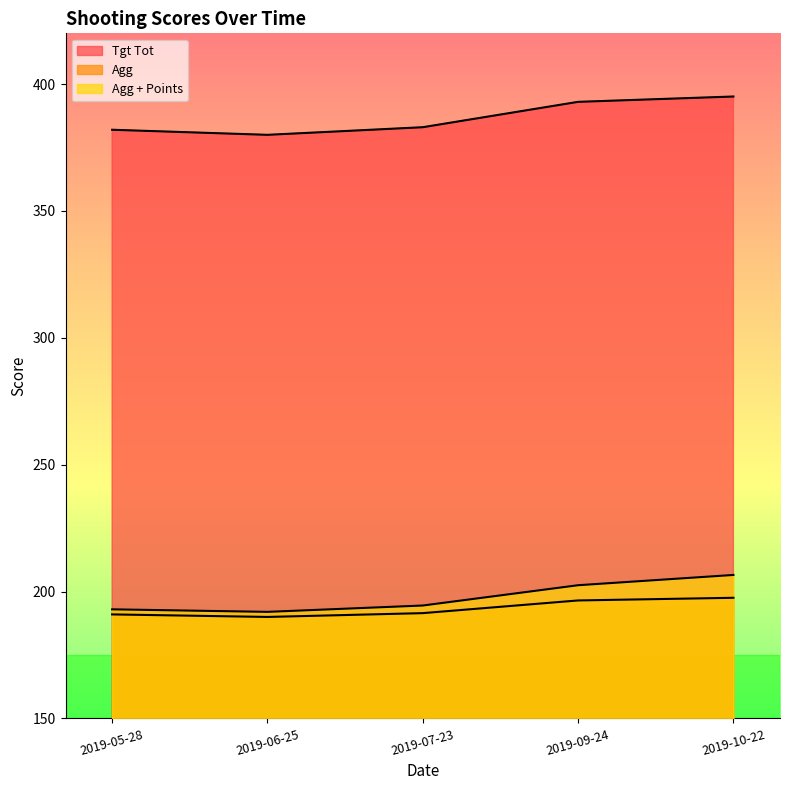

What is the difference between the Agg + Points values at 2019-06-25 and 2019-05-28?

1.0